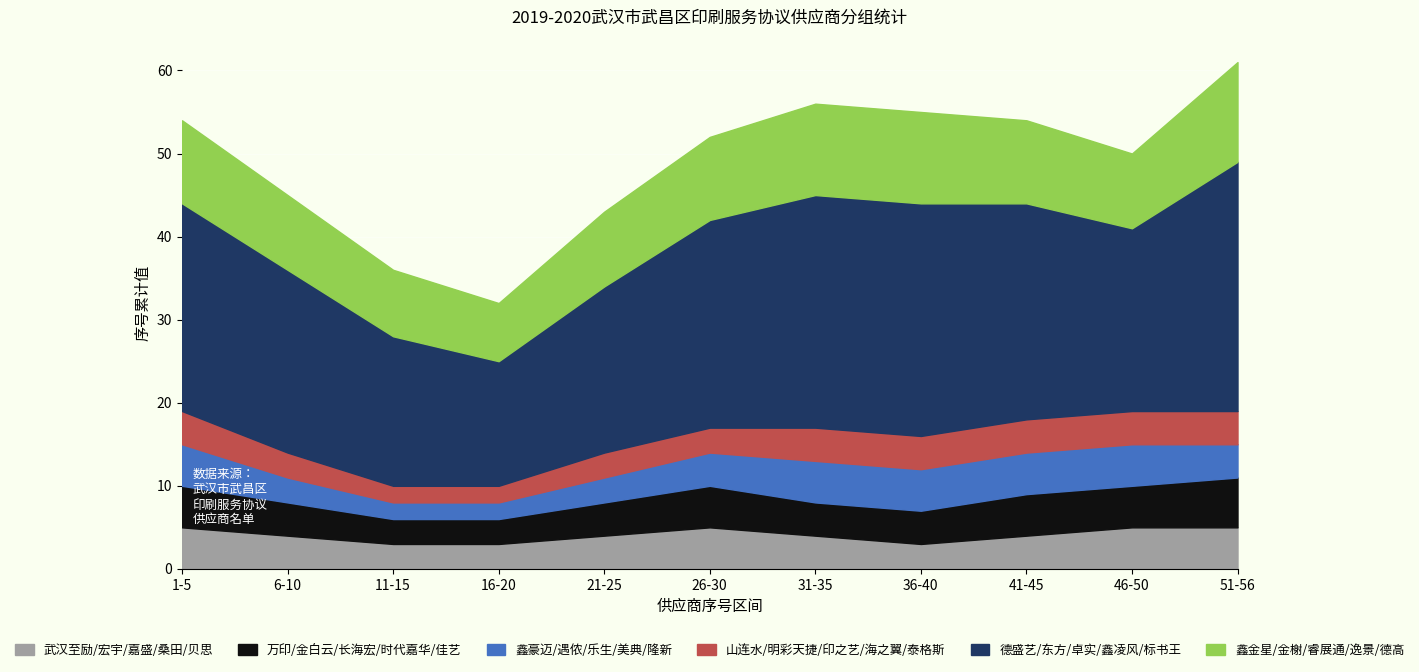

What is the total value across all series at 16-20?

32